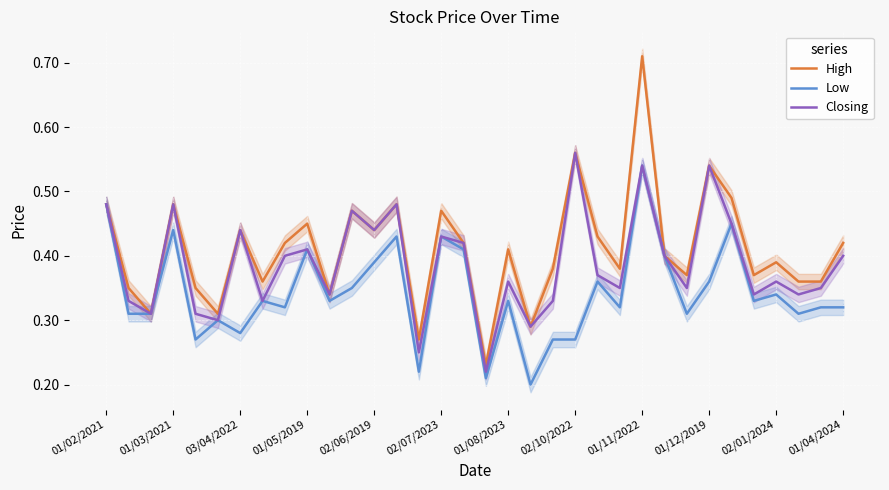

True or false: Closing has a value of 0.1 at 03/04/2022.

False